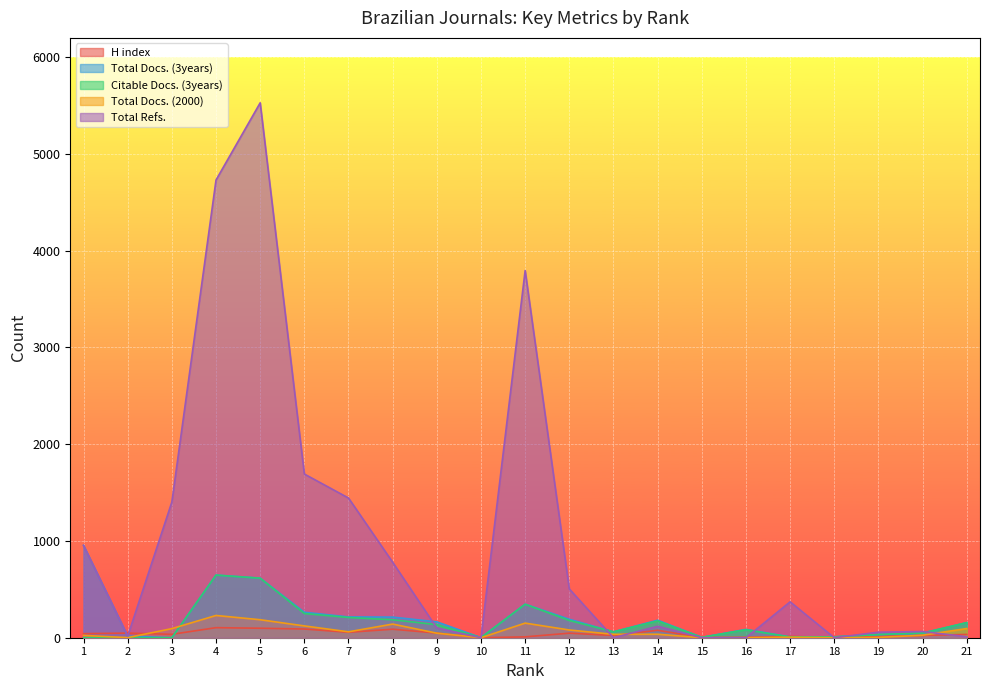

At how many categories does at least one series exceed 3856?

2